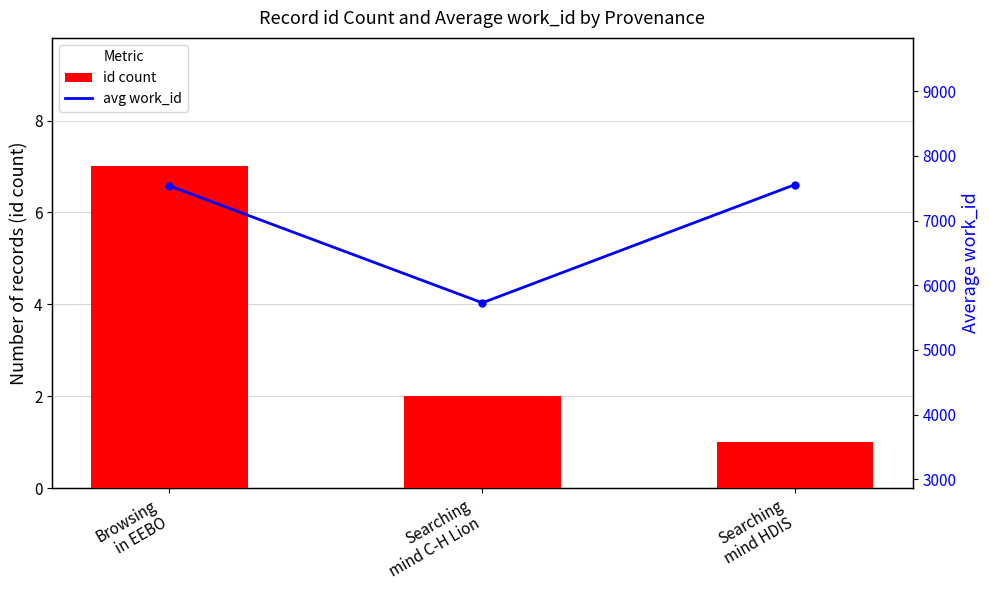

How many groups of bars are there?

3